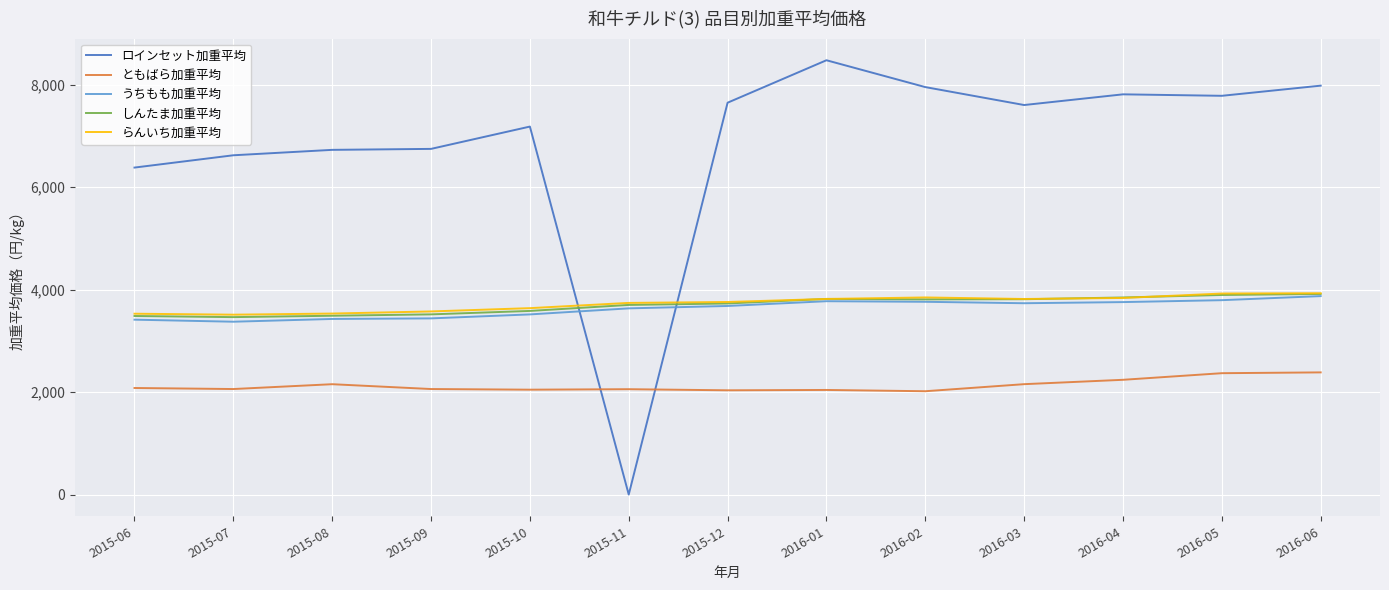

True or false: うちもも加重平均 has a value of 3517.8 at 2015-10.

True